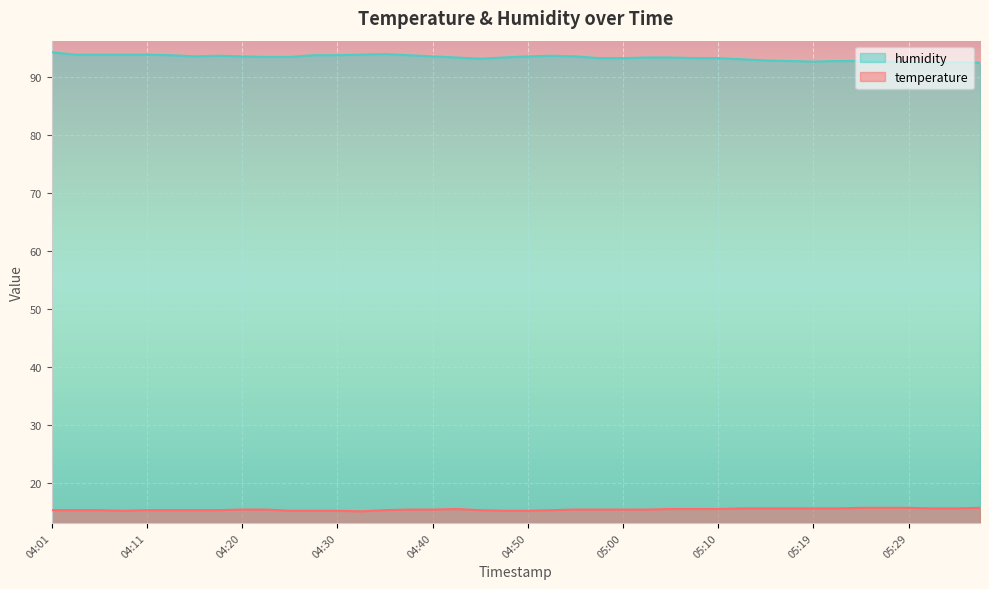

At which label does humidity first exceed 93?

04:01